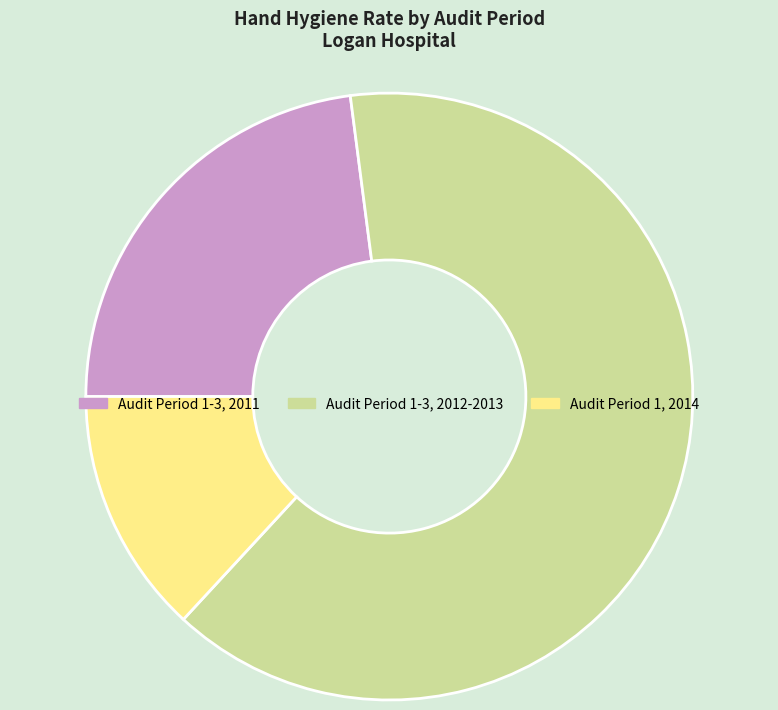

Count the number of slices in the pie.

3